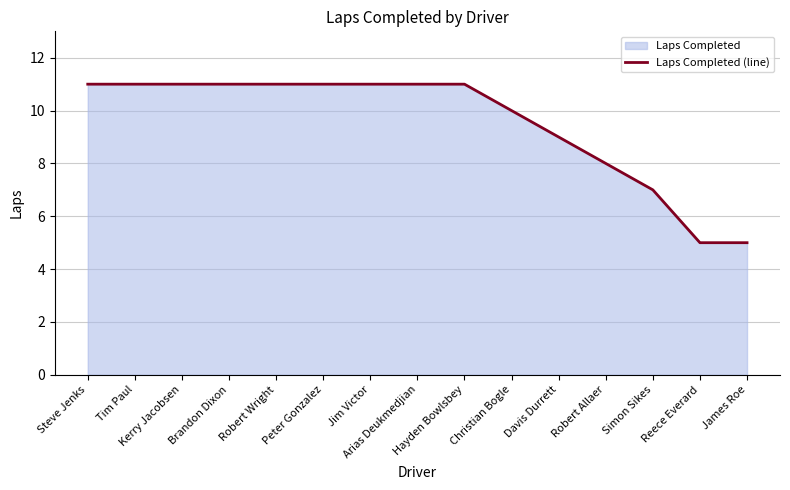

Reading left to right, transcribe all the data shown in this chart.

Steve Jenks=11	Tim Paul=11	Kerry Jacobsen=11	Brandon Dixon=11	Robert Wright=11	Peter Gonzalez=11	Jim Victor=11	Arias Deukmedjian=11	Hayden Bowlsbey=11	Christian Bogle=10	Davis Durrett=9	Robert Allaer=8	Simon Sikes=7	Reece Everard=5	James Roe=5